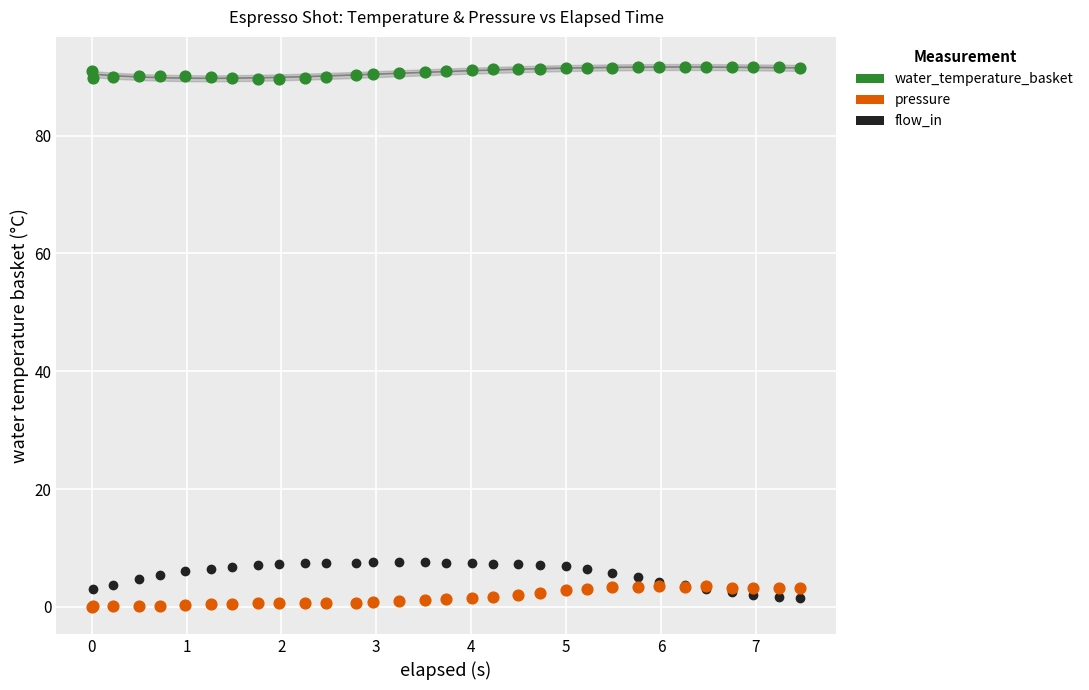

What are all the series names shown in the legend?

water_temperature_basket, pressure, flow_in